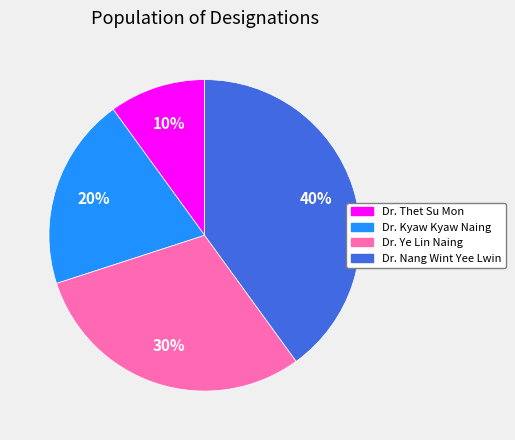

What percentage is the Dr. Nang Wint Yee Lwin slice, to the nearest percent?

40%